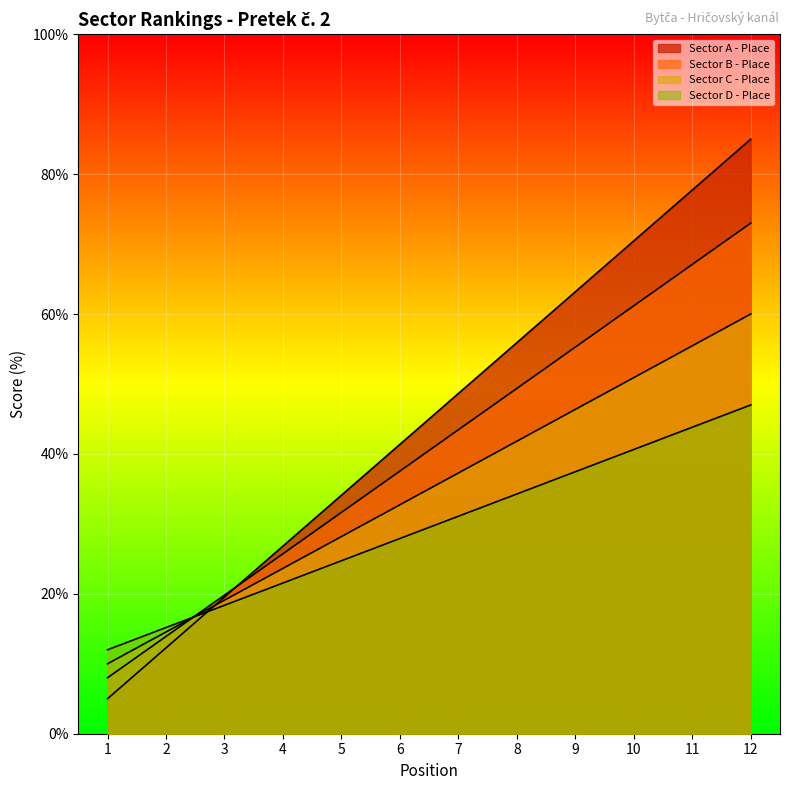

What is the value of the Sector A - Place point at the 6th from the left?

41.4